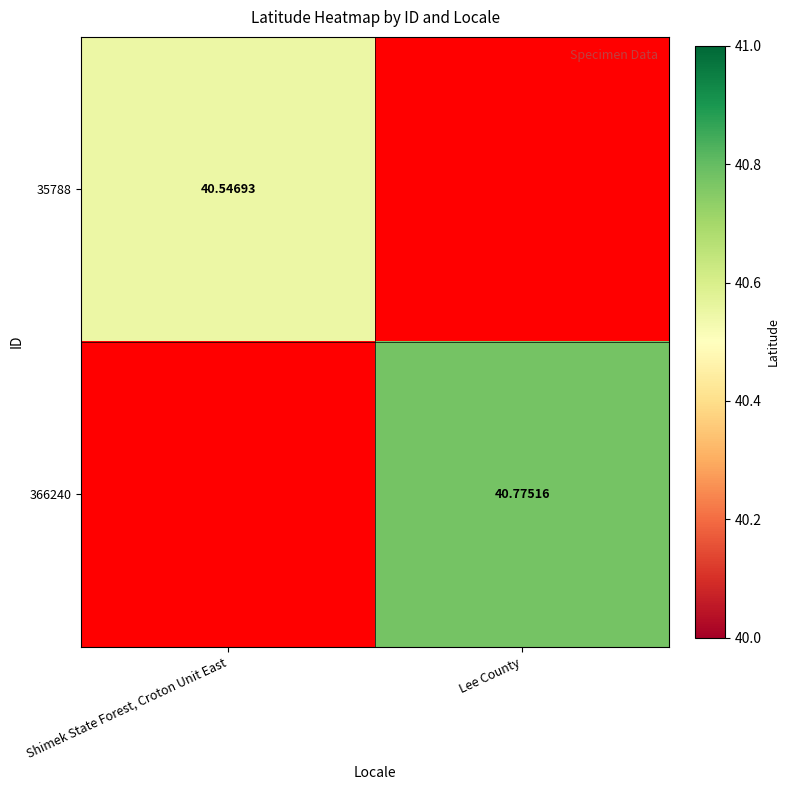

What is the minimum value shown in the chart?

40.5